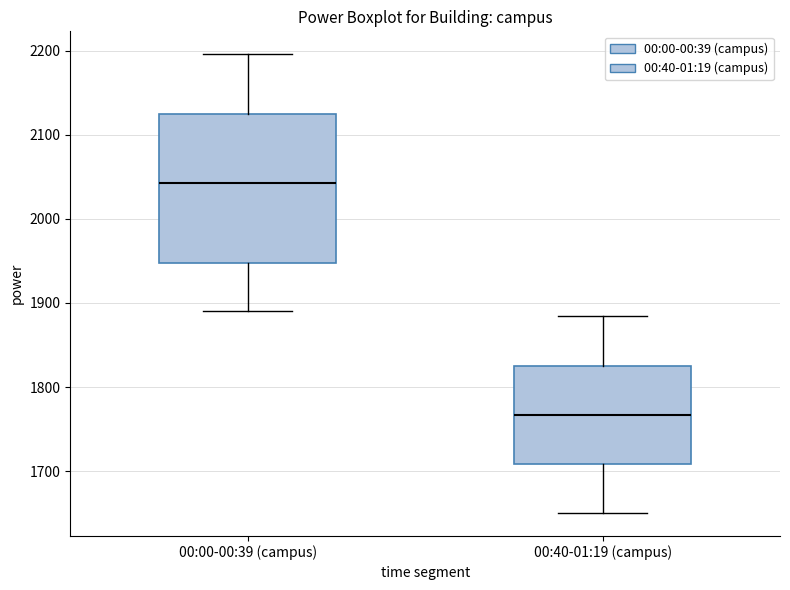

Reading left to right, transcribe this box plot: for each box, give where its median line is, the range the box spans, and where its two whiskers end, as read against the y-axis. The values are not printed on the chart, so give them approximately, as read against the axis.

00:00-00:39 (campus): median 2040, box 1950 to 2130, whiskers 1890 to 2200
00:40-01:19 (campus): median 1770, box 1710 to 1830, whiskers 1650 to 1880